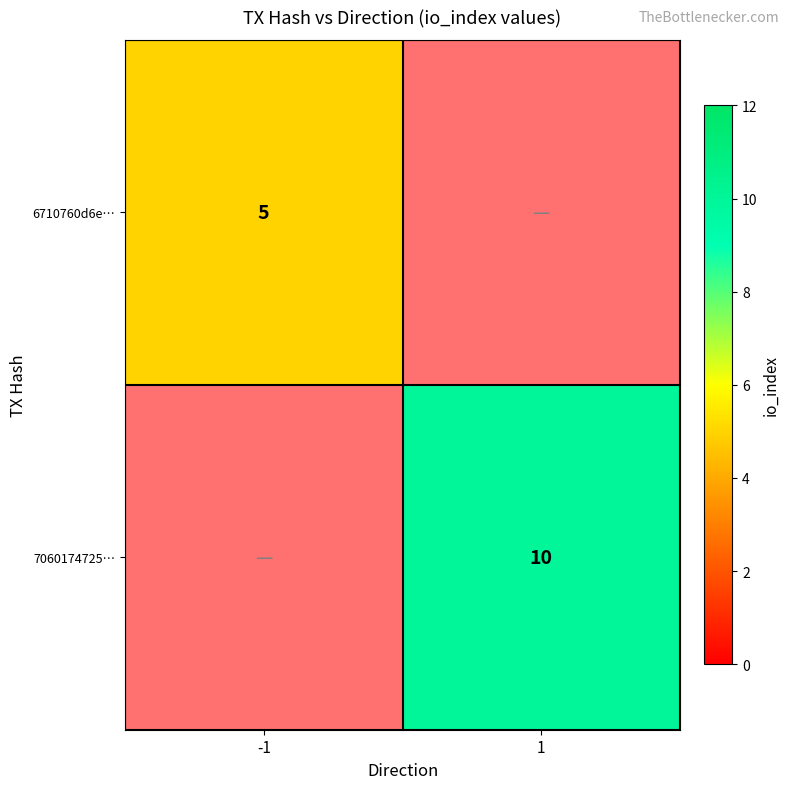

The 6710760d6e… series shows 5 at -1. True or false?

True